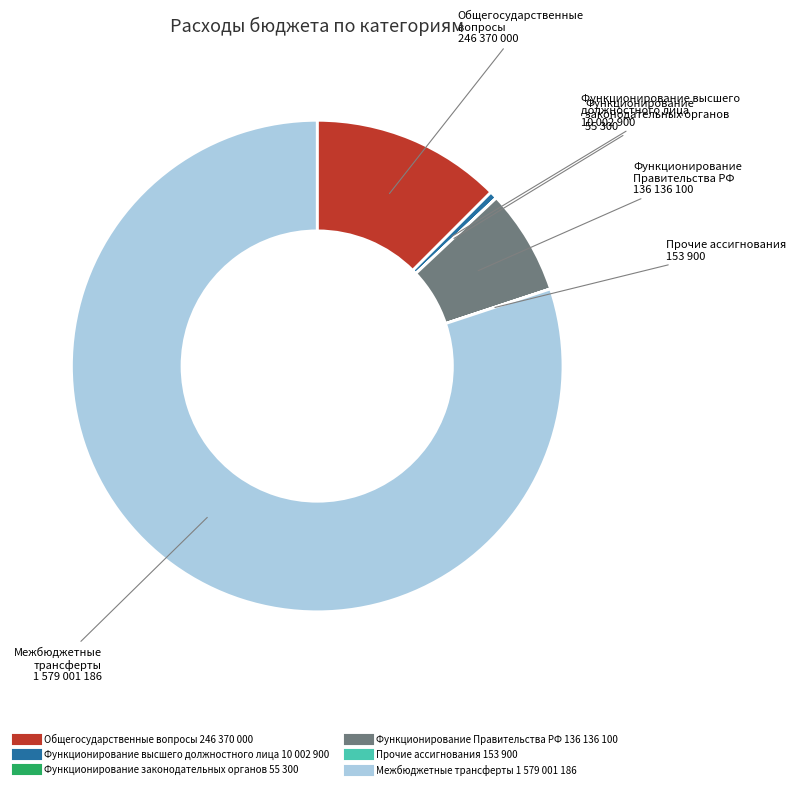

Is there any slice that represents more than half of the pie?

Yes